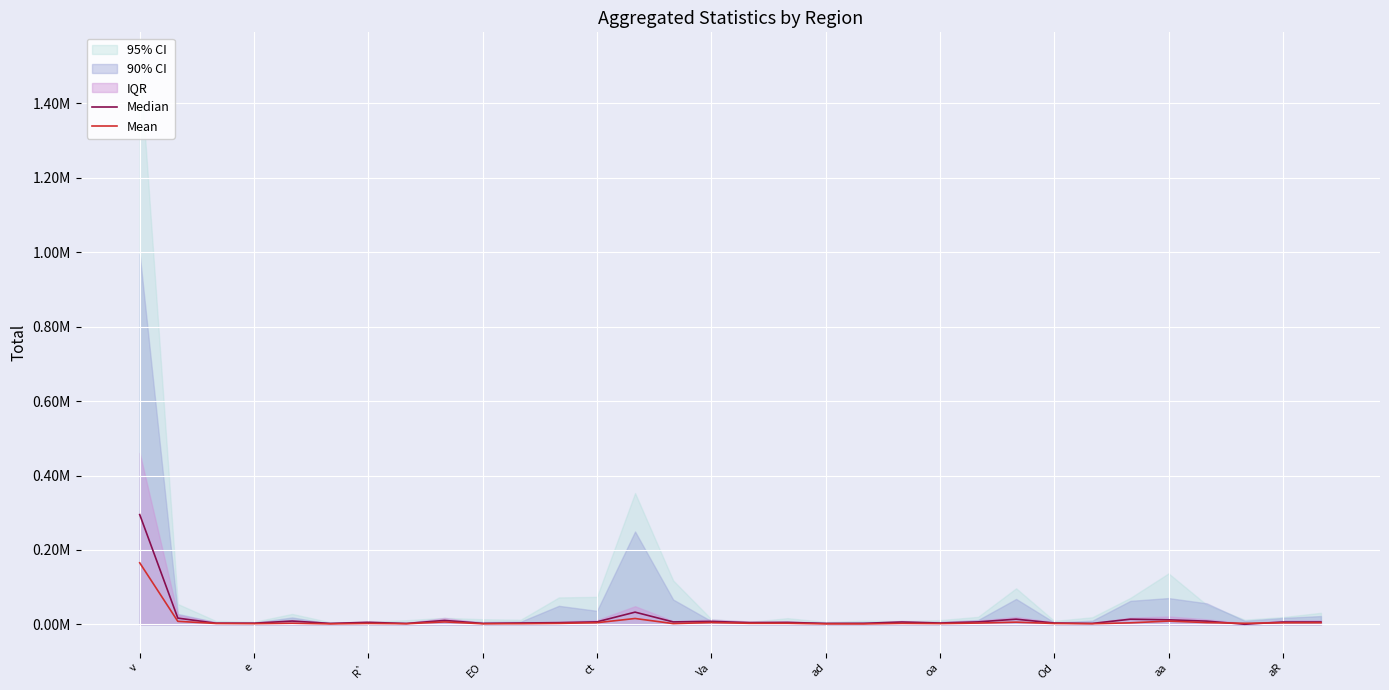

How many data points in Median are less than 6407?

16